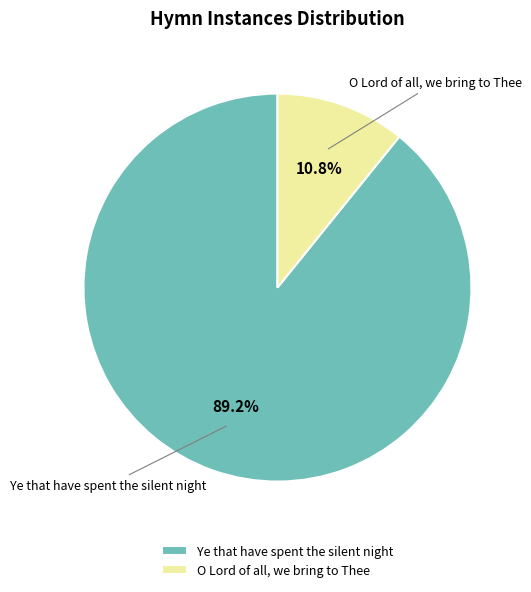

To the nearest percent, what percentage of the pie is O Lord of all, we bring to Thee?

11%